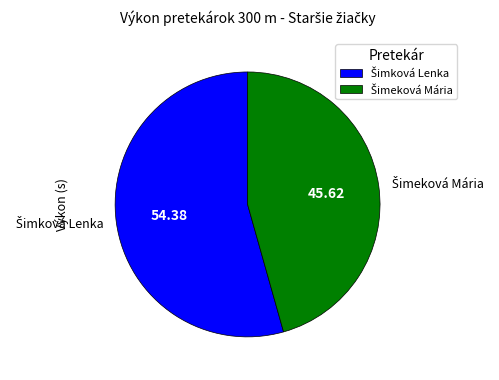

Is there any slice that represents more than half of the pie?

Yes